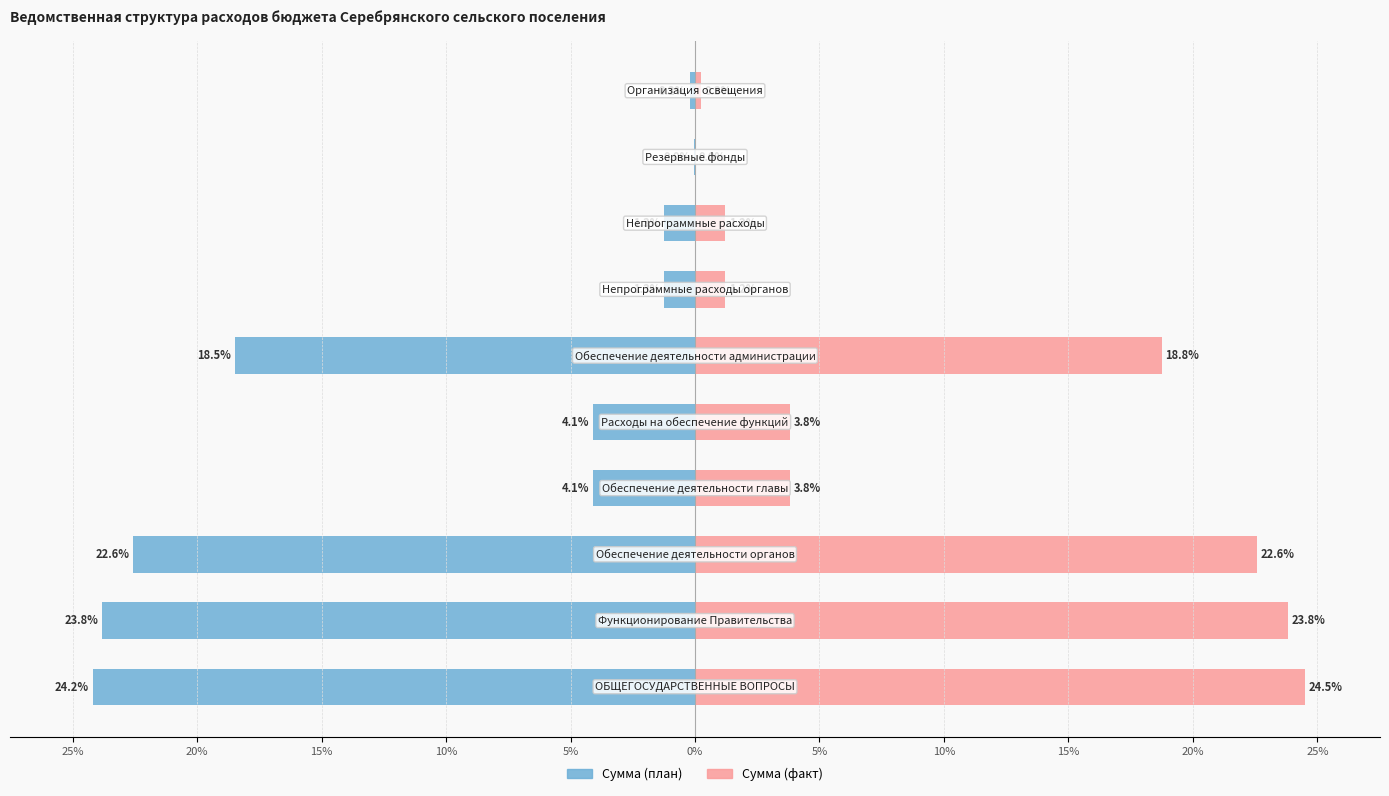

List the series in order of their peak value, highest first.

Сумма (факт), Сумма (план)